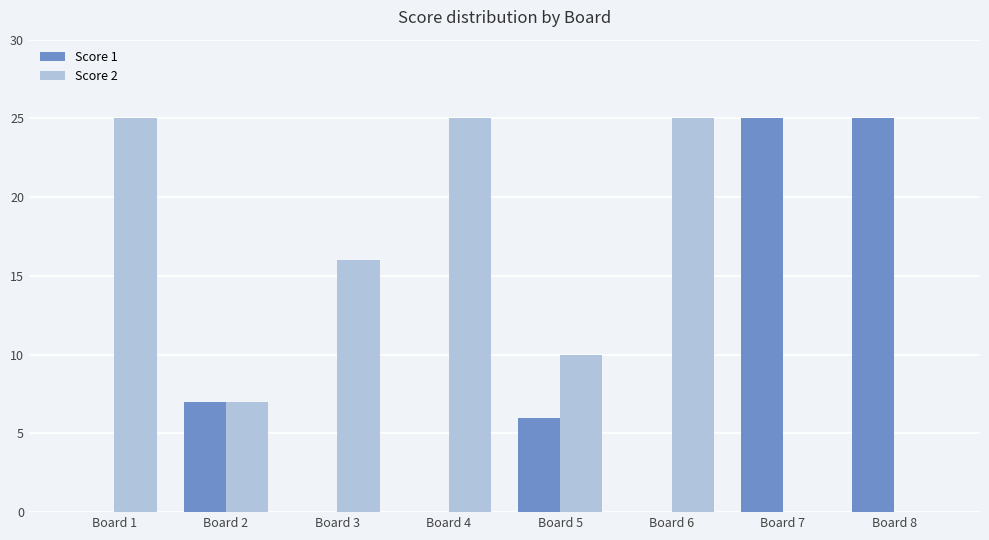

Between Board 2 and Board 7, which series saw the biggest shift?

Score 1